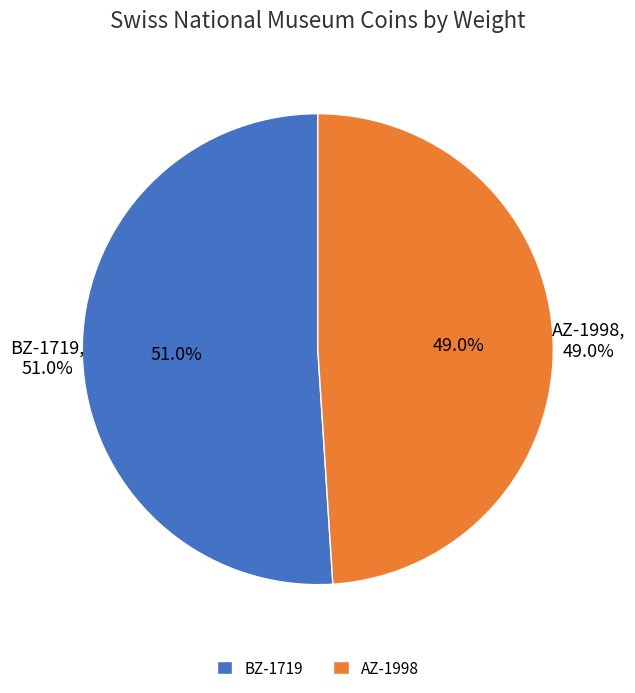

Which slice is the smallest?

AZ-1998